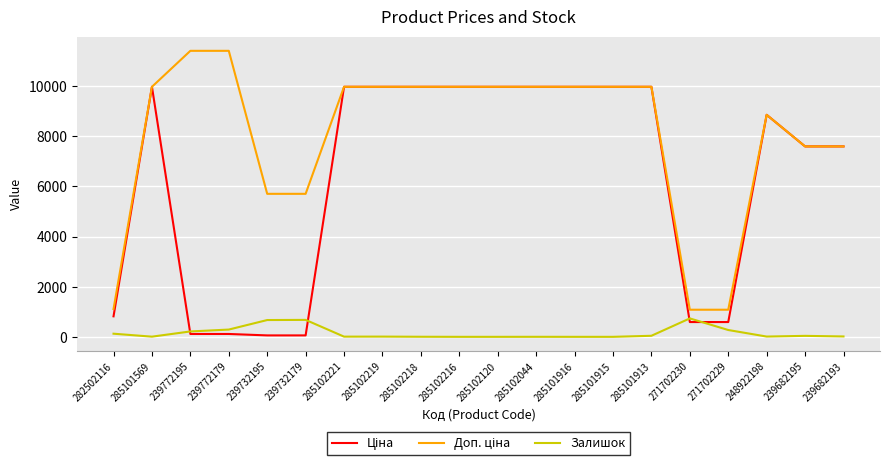

What is the highest value of the Залишок series?

735.0